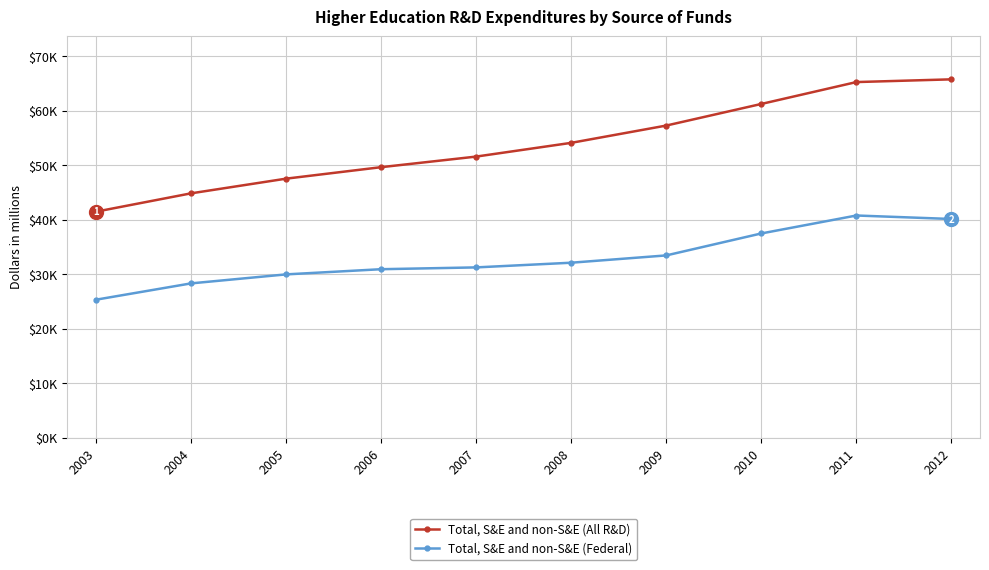

Which series has the largest total across all categories?

Total, S&E and non-S&E (All R&D)